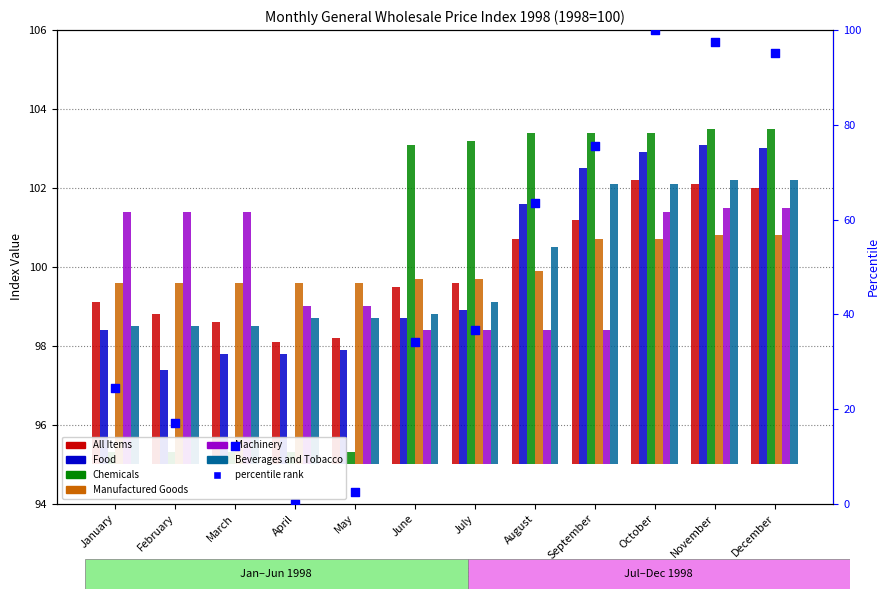

Which series has the widest spread of Y values?

Chemicals